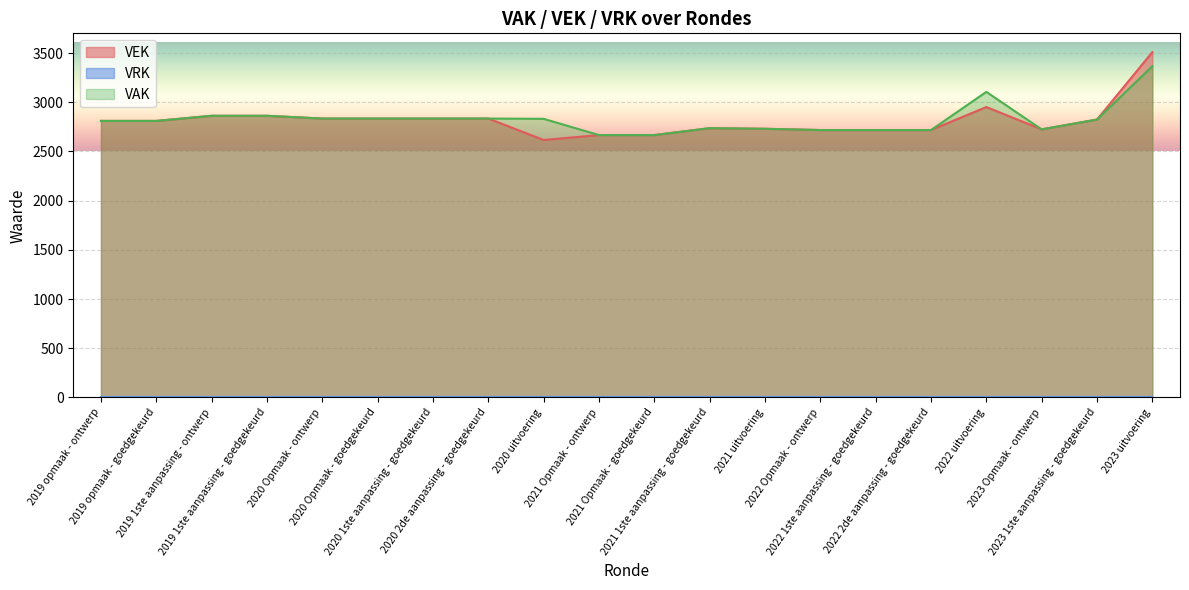

At which label is the value closest to 3062?

2022 uitvoering